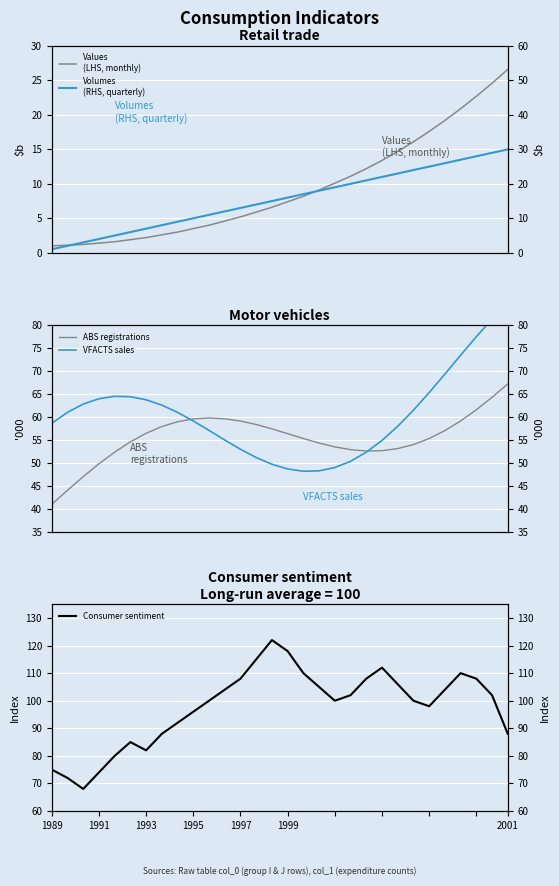

What is the minimum value for ABS registrations?

41.0